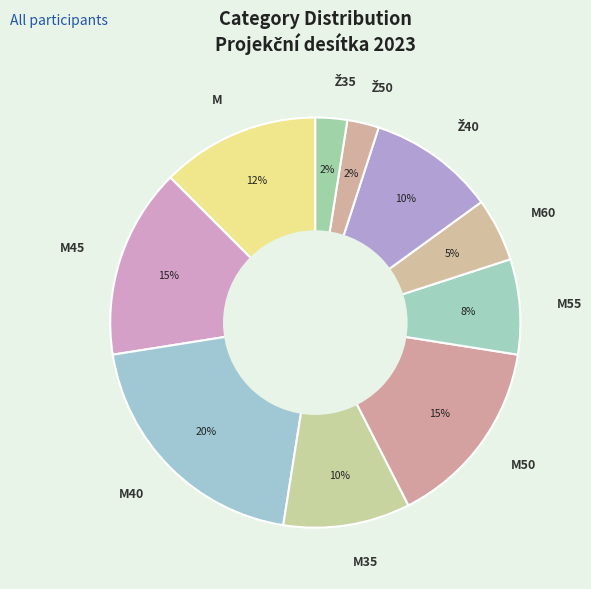

Is the sum of M50 and M greater than half?

No